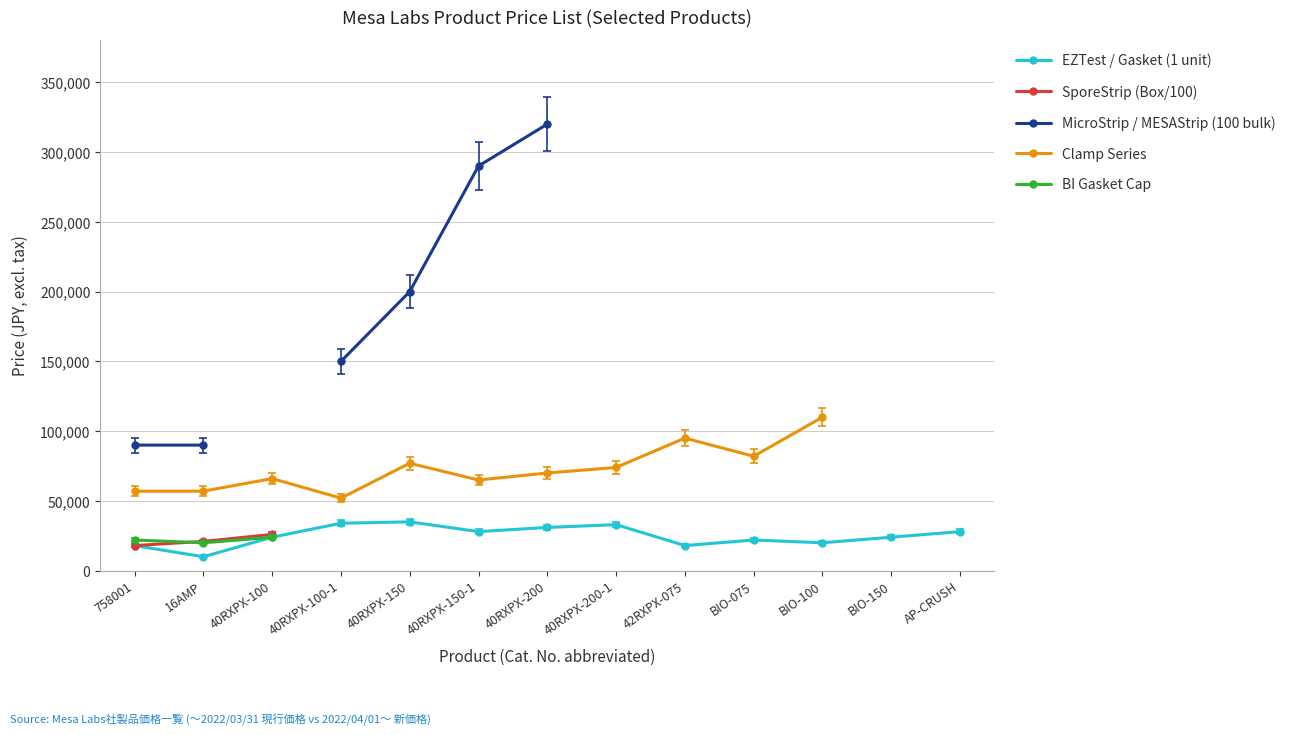

How many data points in EZTest / Gasket (1 unit) are above 24000?

6